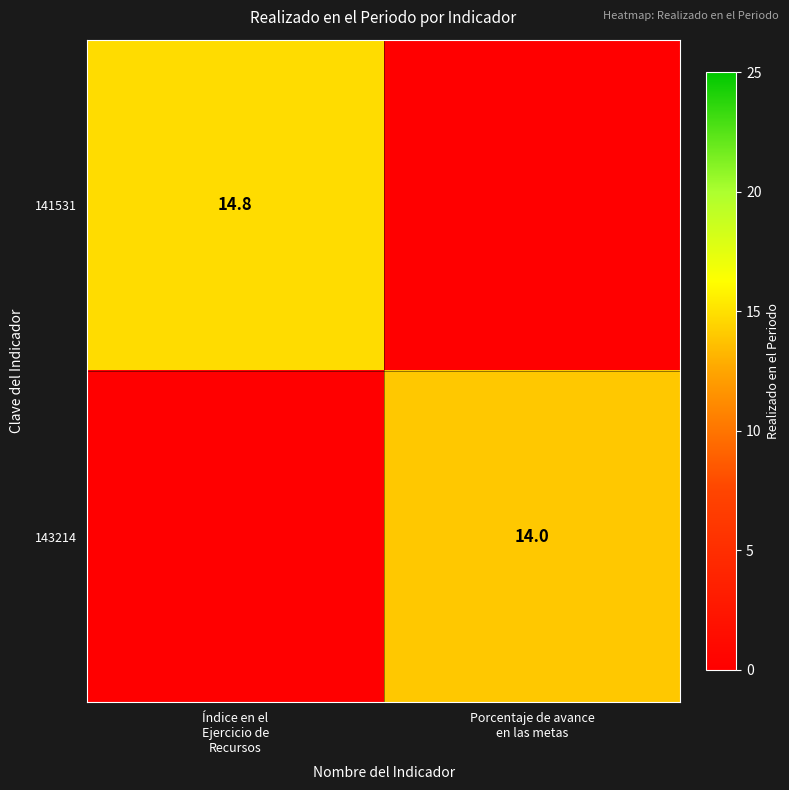

List the series in order of their overall mean, lowest first.

143214, 141531